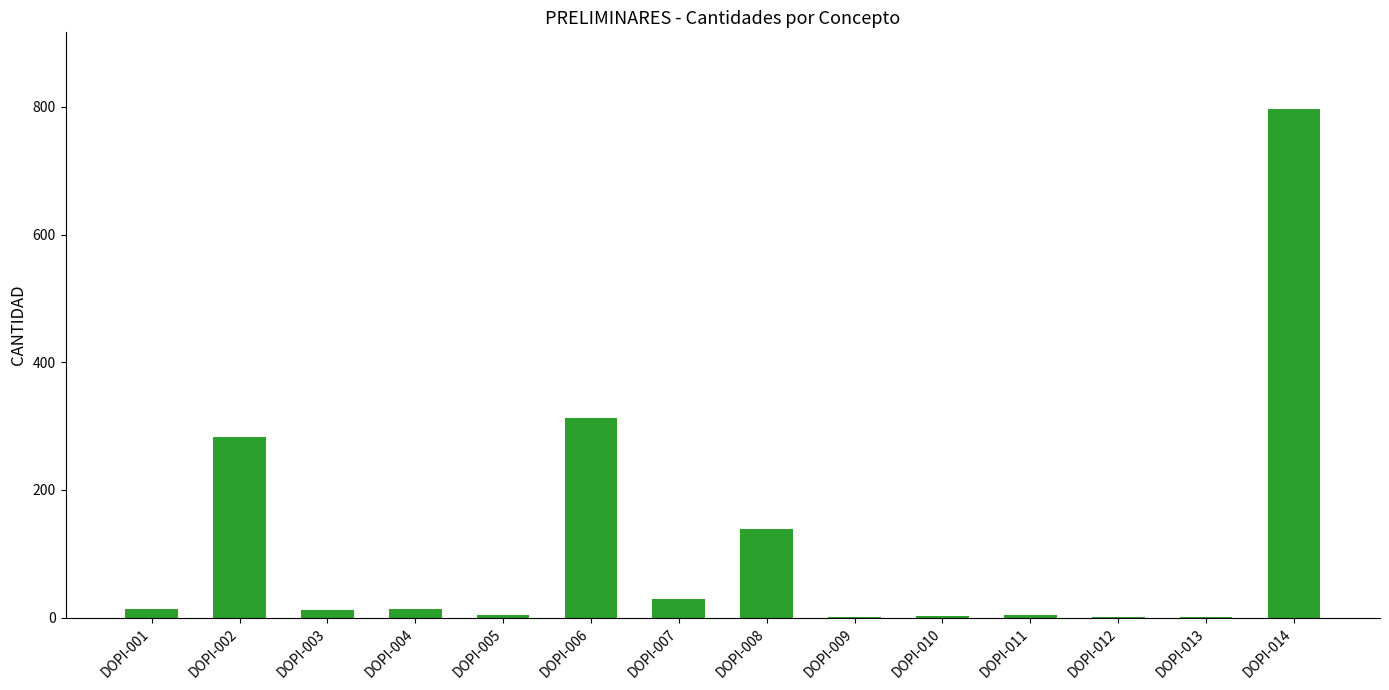

What is the sum of the values at DOPI-014 and DOPI-003?

808.3